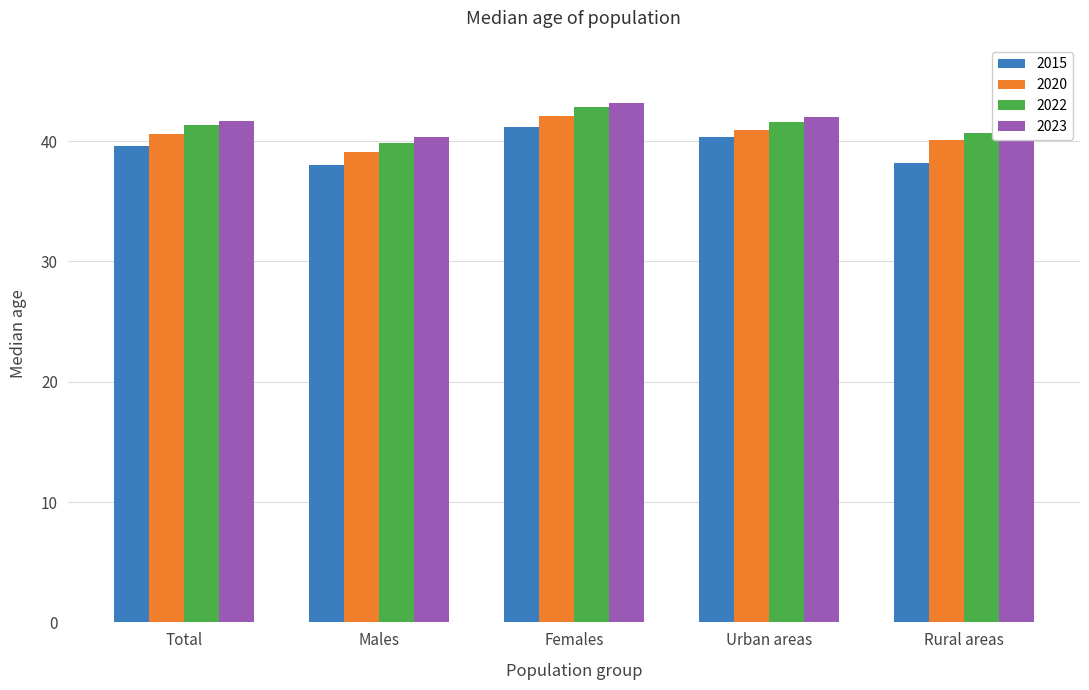

At which category is the sum across all series the highest?

Females